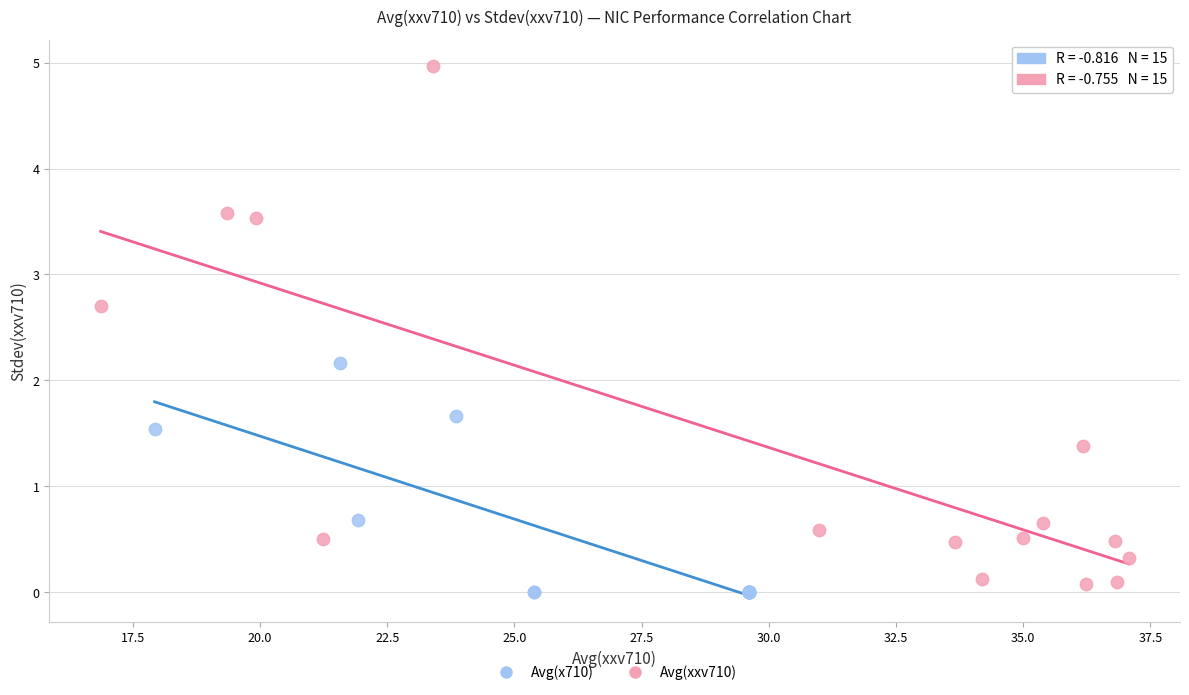

Which series reaches the minimum Y coordinate?

Avg(x710)